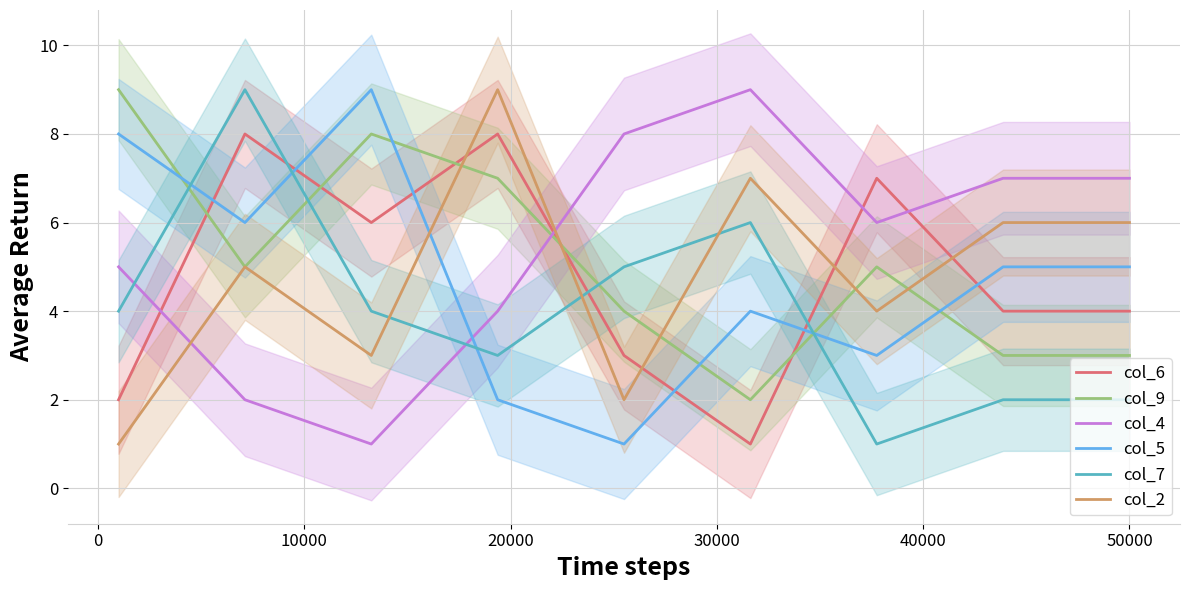

True or false: col_7 has more than 2 points higher than both neighbors.

False